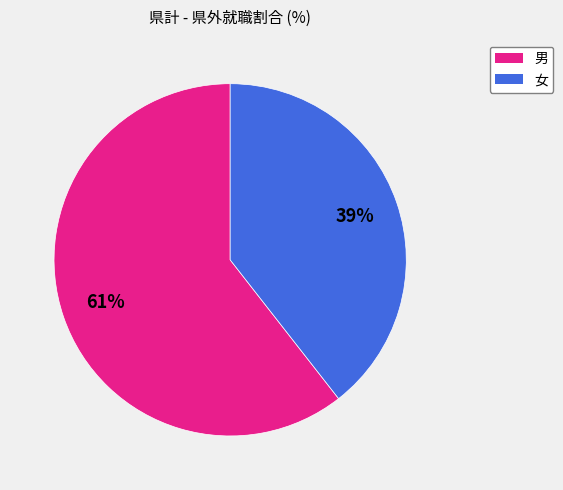

Count the number of slices in the pie.

2